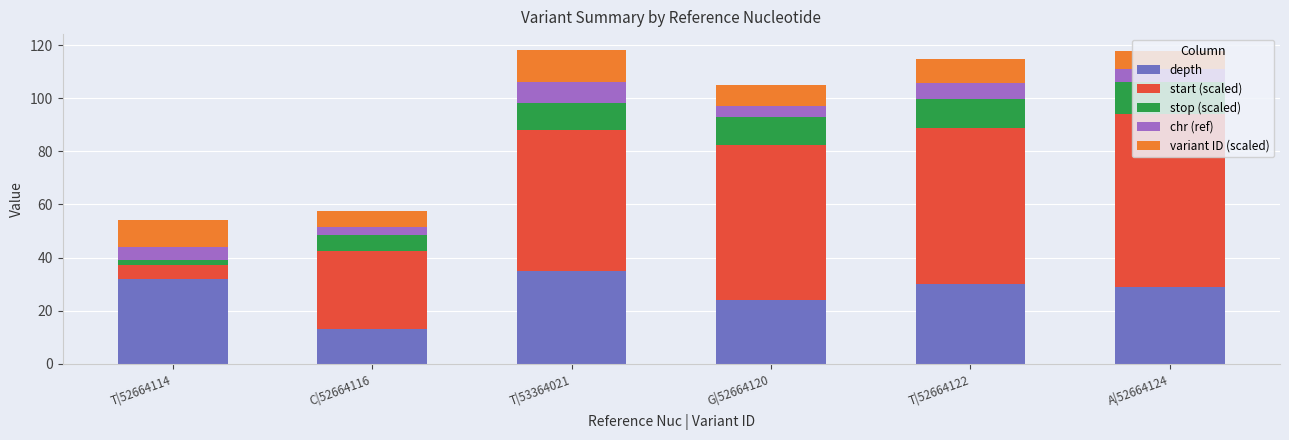

What value does the depth series have at A|52664124?

29.0